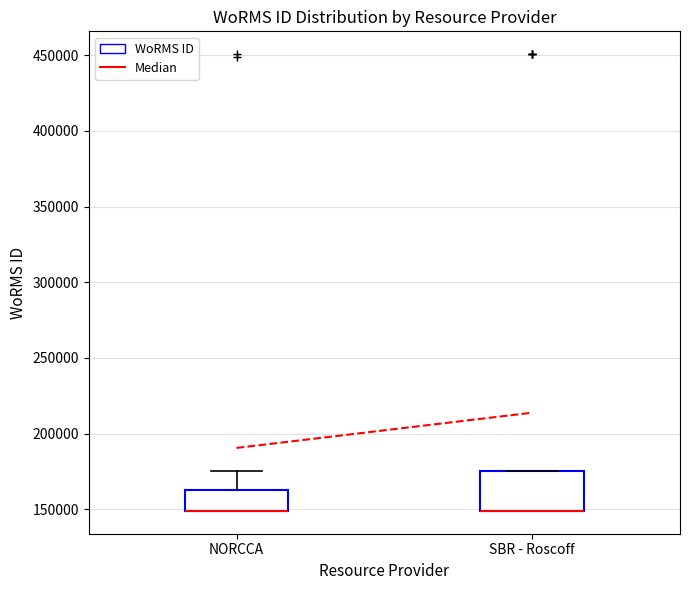

Where is the upper edge of the box for NORCCA on the y-axis? The values are not printed on the chart, so give them approximately, as read against the axis.

165000